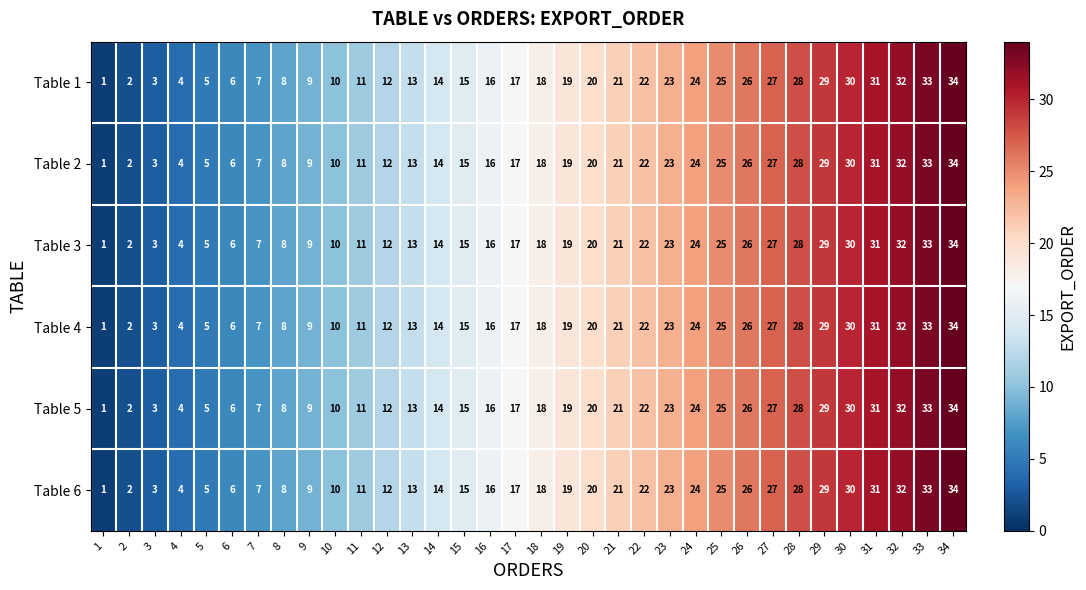

What is the maximum value for Table 1?

34